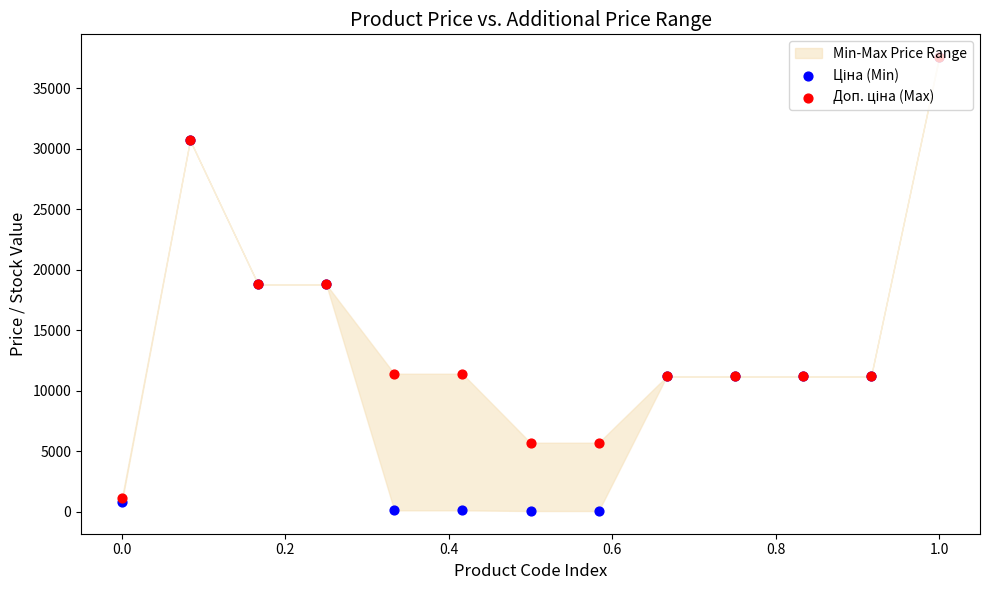

Which series has the widest spread of Y values?

Ціна (Min)